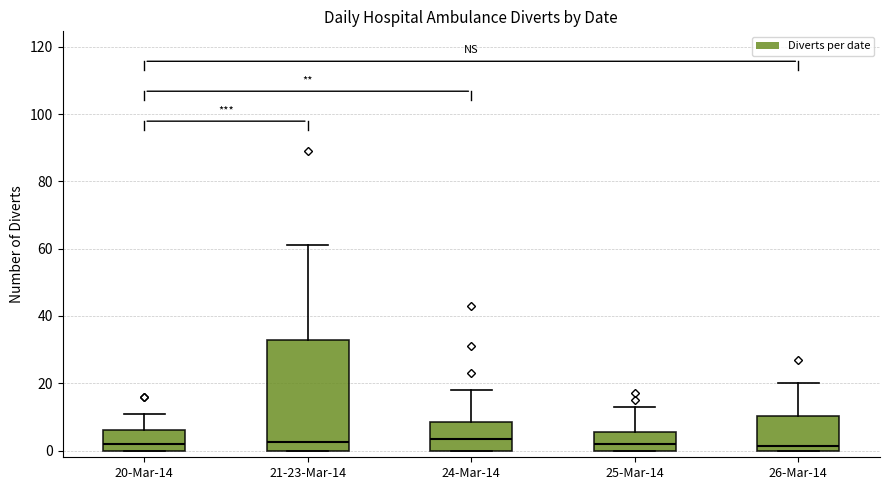

Reading left to right, transcribe this box plot: for each box, give where its median line is, the range the box spans, and where its two whiskers end, as read against the y-axis. The values are not printed on the chart, so give them approximately, as read against the axis.

20-Mar-14: median 2, box 0 to 6, whiskers 0 to 12
21-23-Mar-14: median 2, box 0 to 34, whiskers 0 to 62
24-Mar-14: median 4, box 0 to 8, whiskers 0 to 18
25-Mar-14: median 2, box 0 to 6, whiskers 0 to 14
26-Mar-14: median 2, box 0 to 10, whiskers 0 to 20